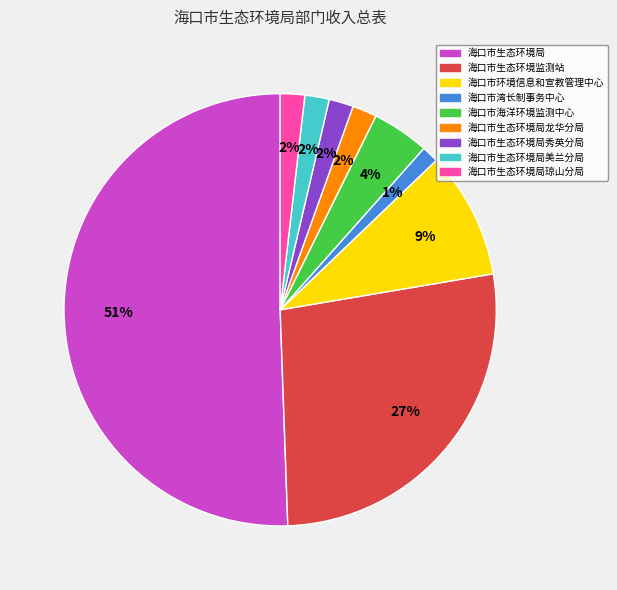

To the nearest percent, what is the average slice percentage?

11%